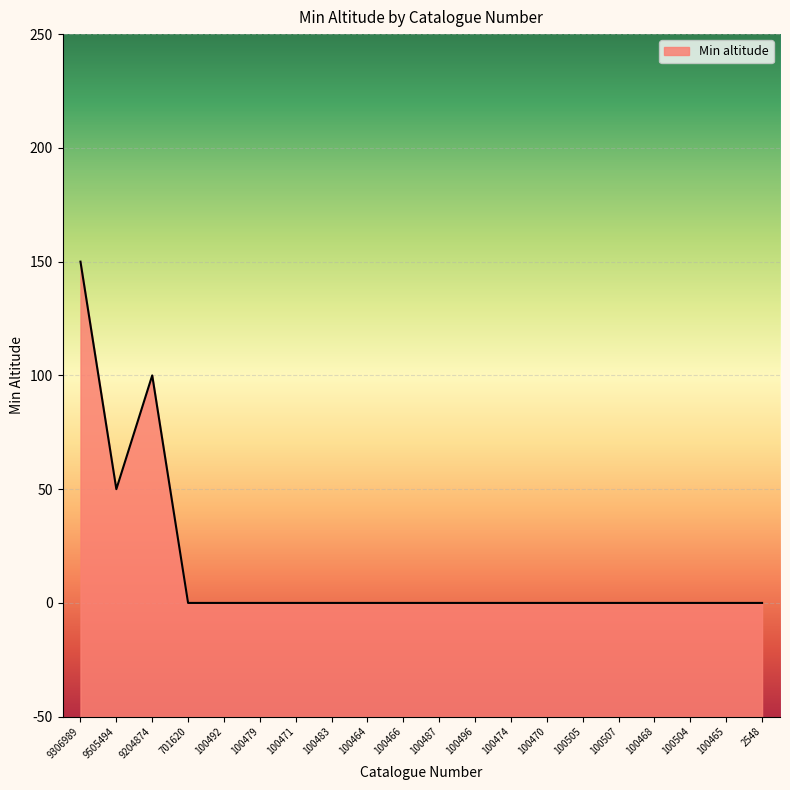

How many points are higher than both their immediate neighbors (excluding endpoints)?

1